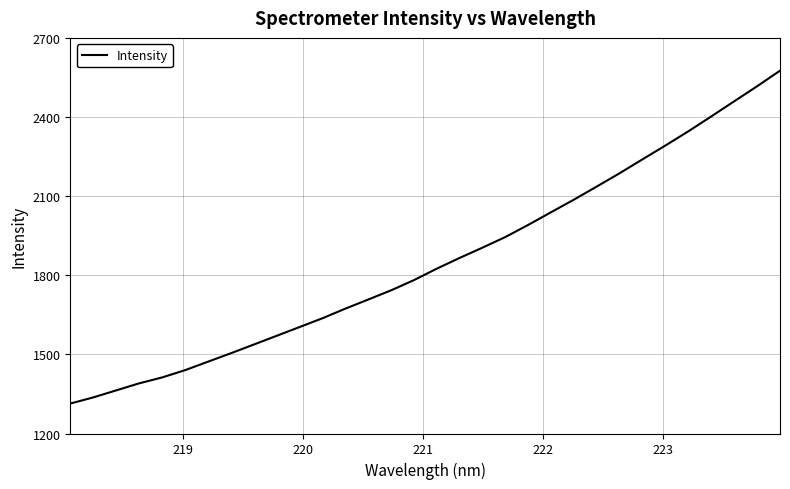

What is the difference between the maximum and minimum values?

1262.2